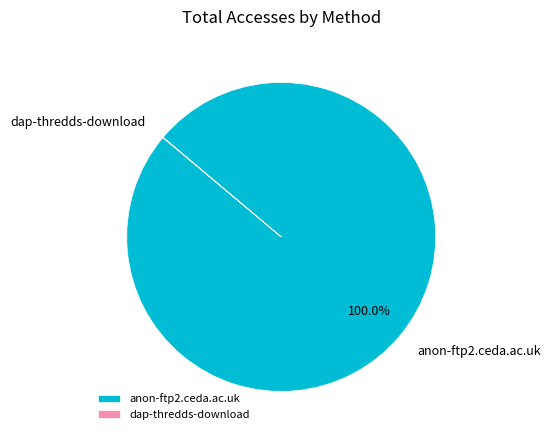

What is the majority slice?

anon-ftp2.ceda.ac.uk